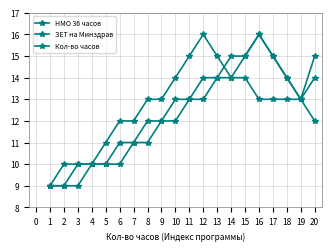

Reading right to left, list all the values displayed in this chart.

НМО 36 часов: 15	13	14	15	16	15	15	14	14	13	13	12	12	11	11	10	10	10	9	9
ЗЕТ на Минздрав: 14	13	13	13	13	14	14	15	16	15	14	13	13	12	12	11	10	10	10	9
Кол-во часов: 12	13	14	15	16	15	14	14	13	13	12	12	11	11	10	10	10	9	9	9